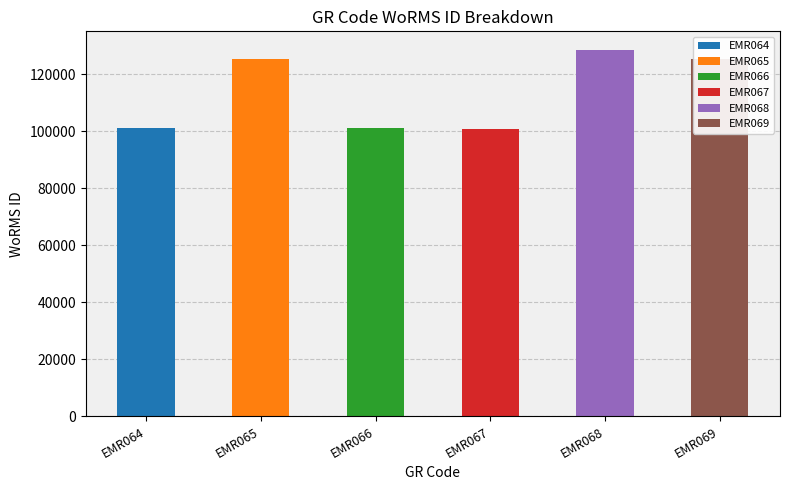

Which has a higher value, EMR064 or EMR069?

EMR069